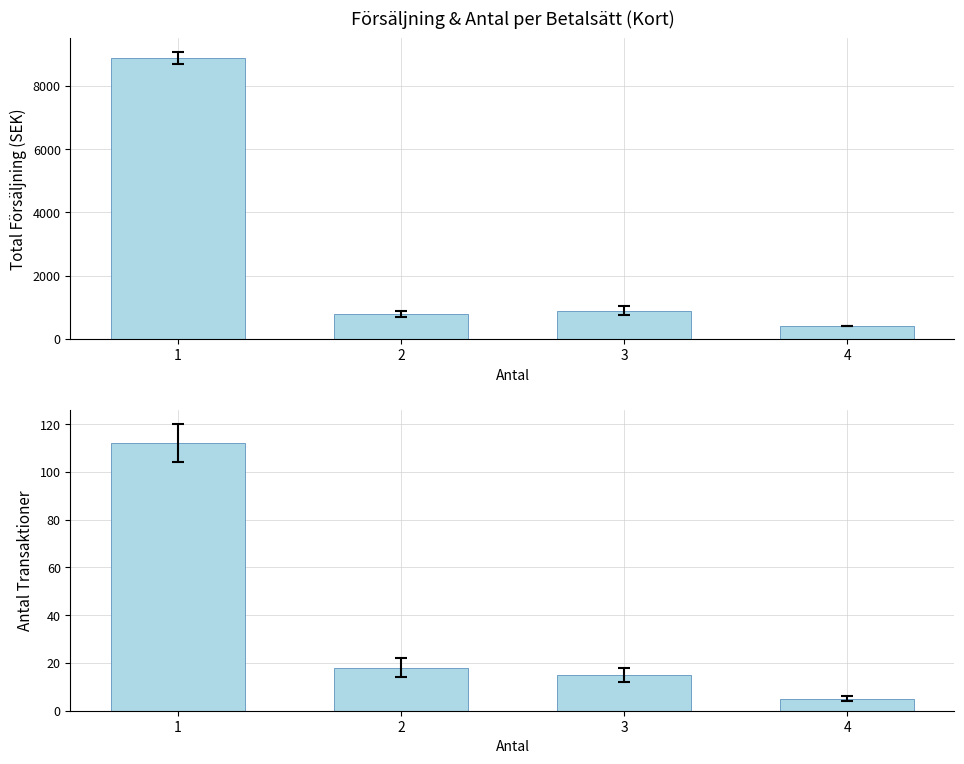

What is the value of the Antal Transaktioner bar at the 3rd from the left?

15.0